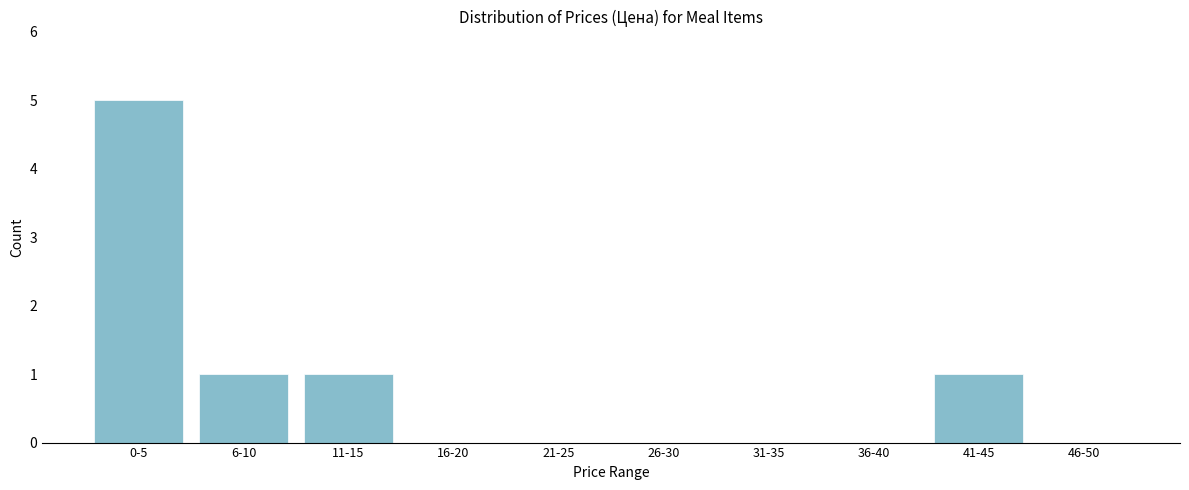

Reading right to left, what are all the values shown in this chart?

46-50=0	41-45=1	36-40=0	31-35=0	26-30=0	21-25=0	16-20=0	11-15=1	6-10=1	0-5=5